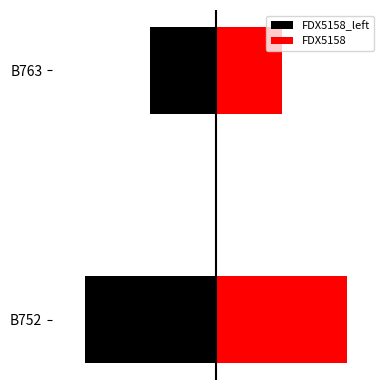

What is the value of the FDX5158 bar at the 1st from the left?

4